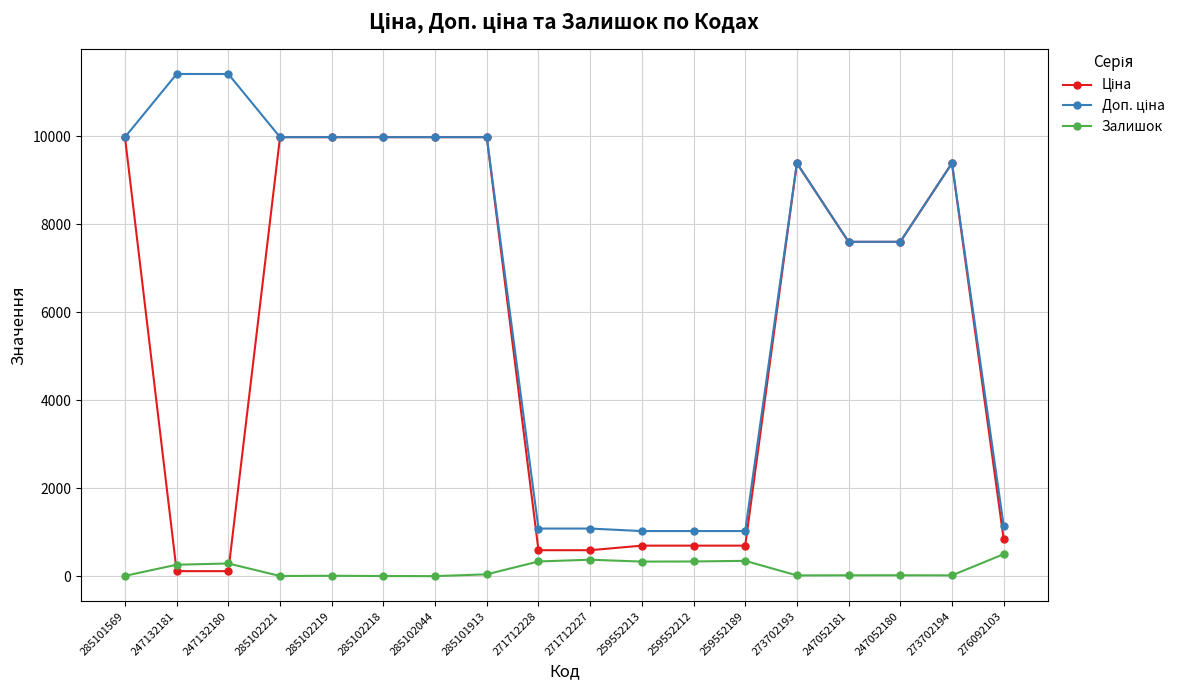

Is it true that Залишок equals 17.0 at 273702193?

True